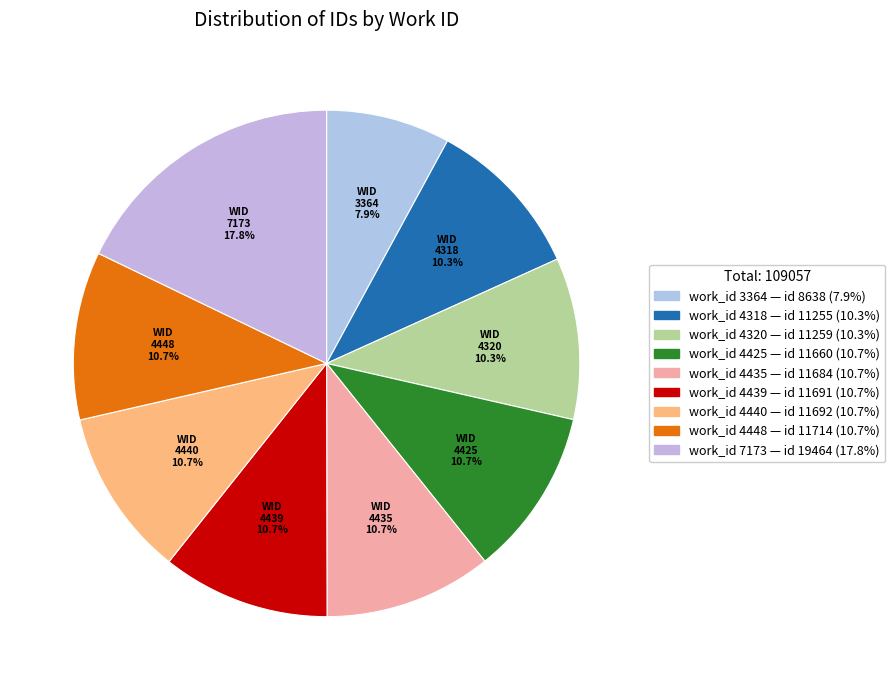

Is there a majority slice in this chart?

No